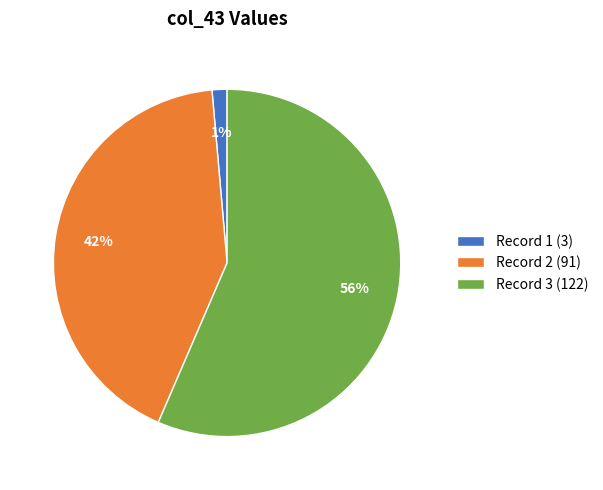

Count the number of slices in the pie.

3